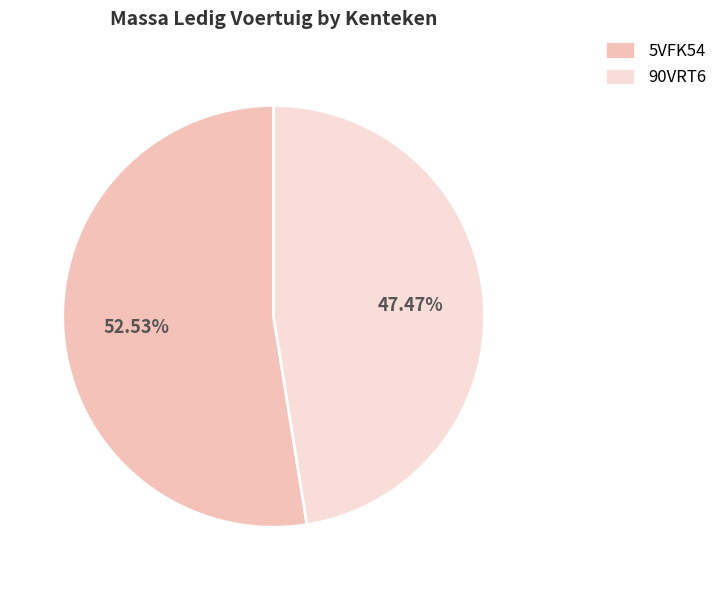

Is there a majority slice in this chart?

Yes